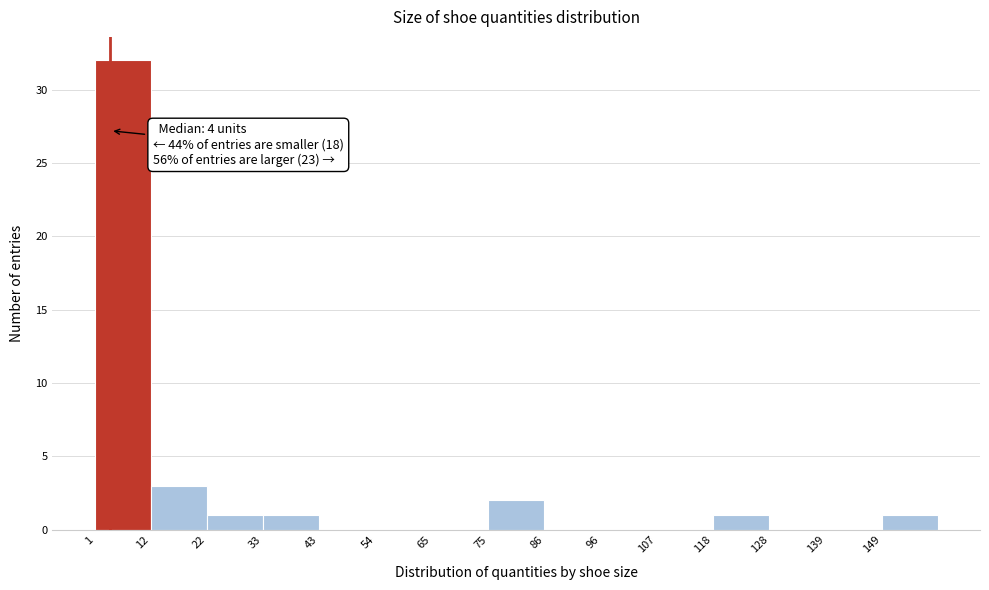

Which range on the x-axis has the tallest bar?

1.0 to 11.6